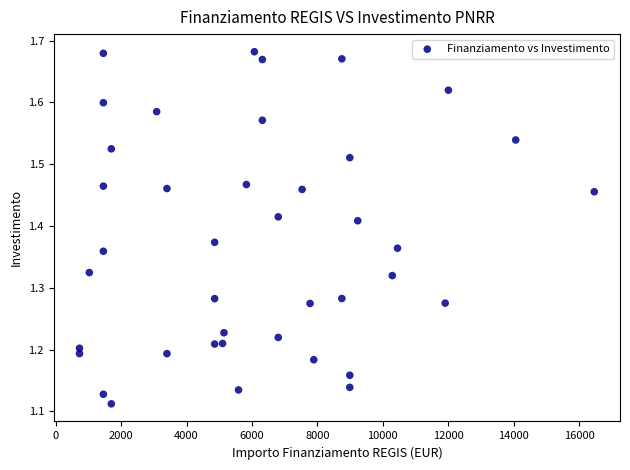

What is the range of Y values (max minus min)?

0.6